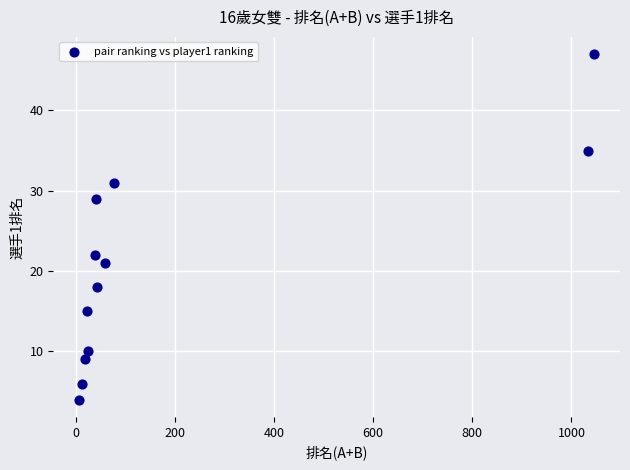

What is the range of X values (max minus min)?

1039